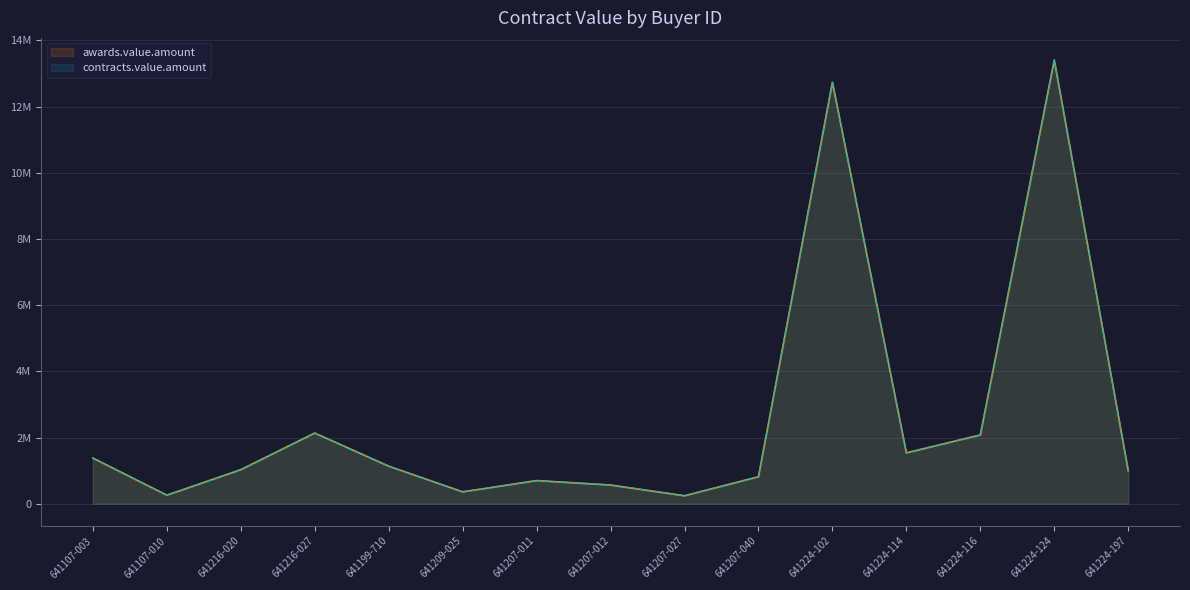

True or false: contracts.value.amount and awards.value.amount cross at least once.

False